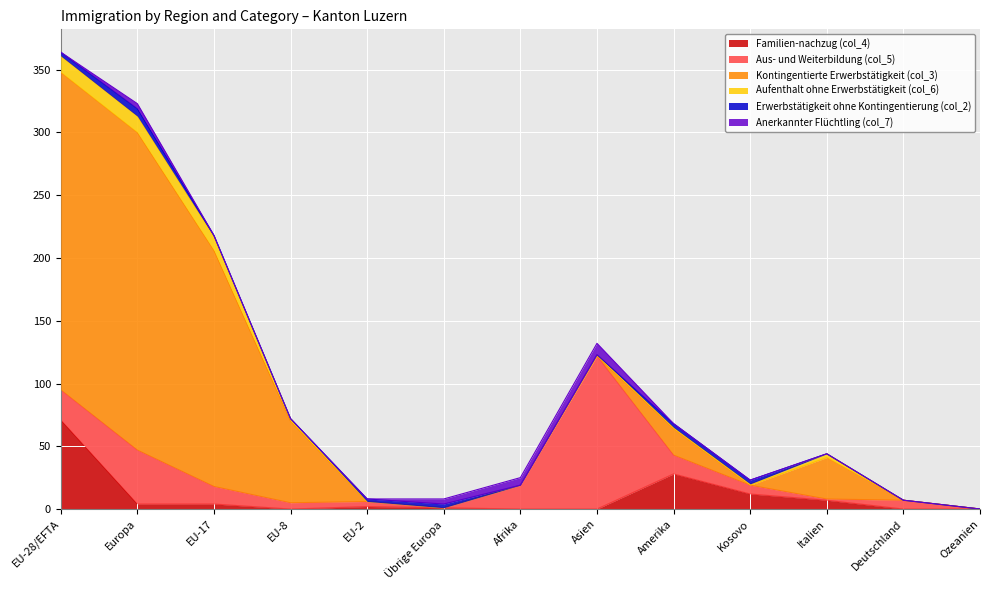

The value of Aus- und Weiterbildung (col_5) at EU-8 is 8. True or false?

False